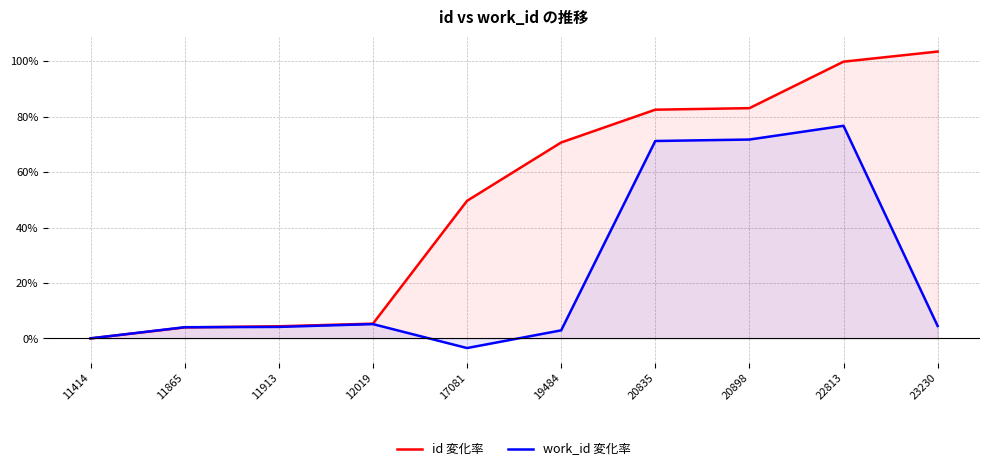

How many intersections are there between id 変化率 and work_id 変化率?

1